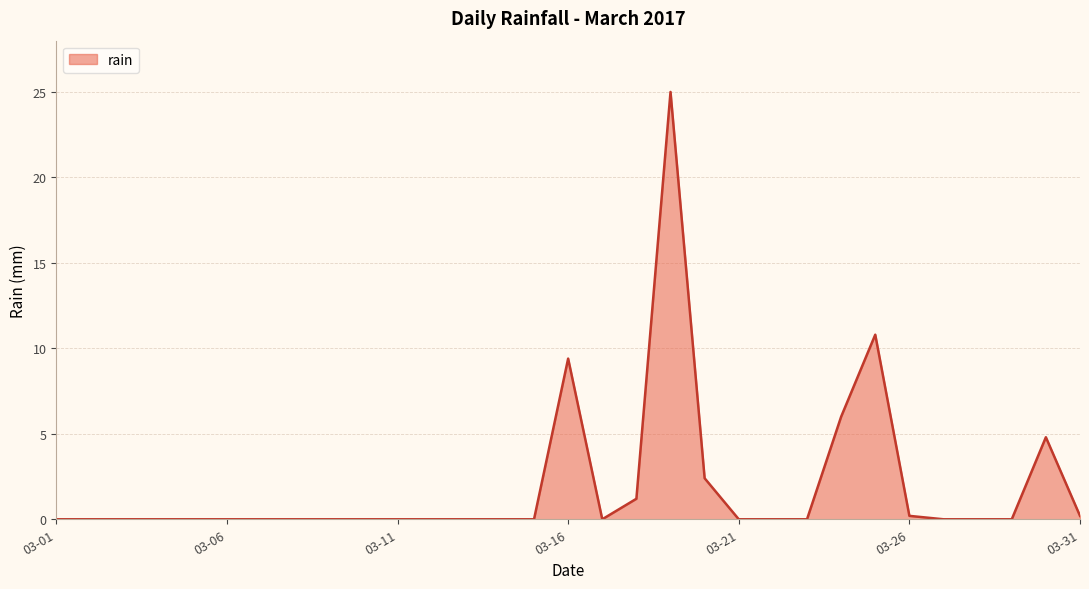

What is the average value?

1.9